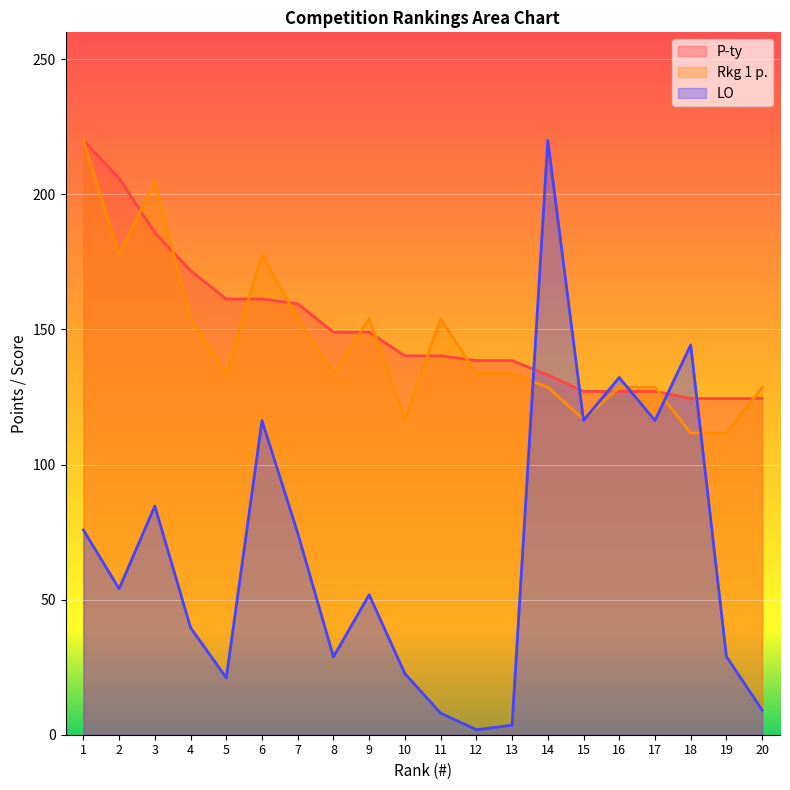

What is the value of the P-ty point at the 12th from the left?

138.5